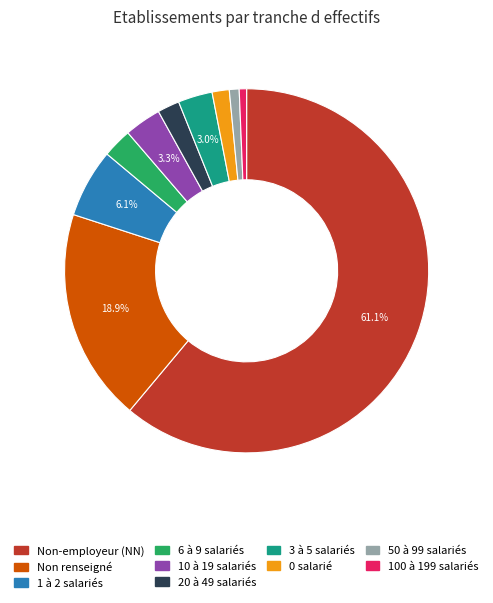

Is there a majority slice in this chart?

Yes